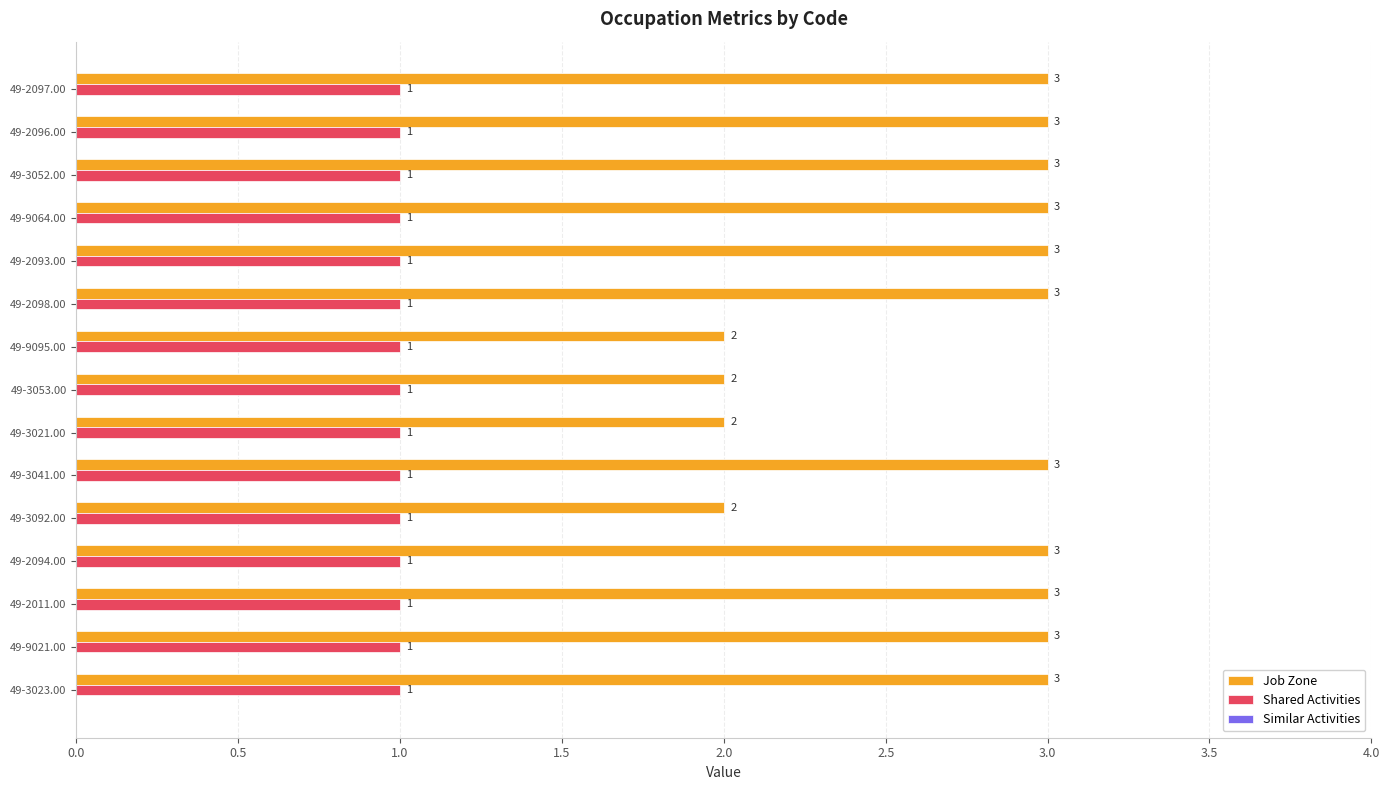

What is the average value of the Shared Activities series?

1